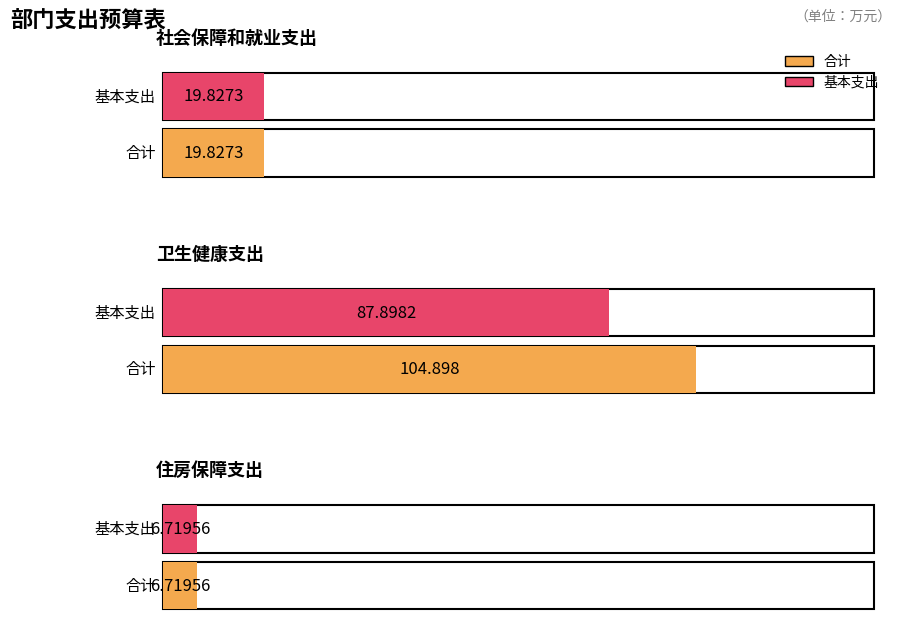

Rank the series at 社会保障和就业支出 from highest to lowest value.

合计, 基本支出